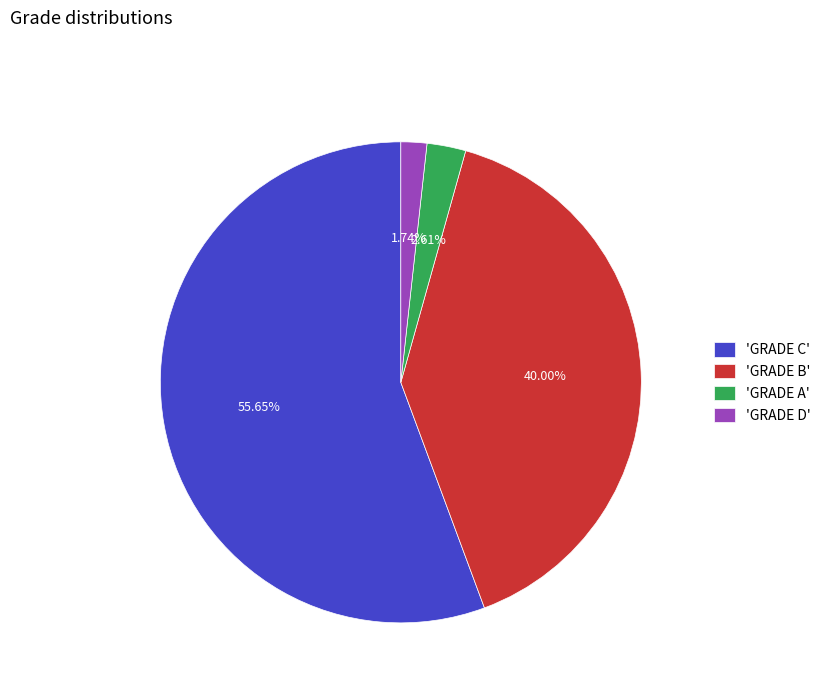

Which has a higher value, 'GRADE D' or 'GRADE A'?

'GRADE A'